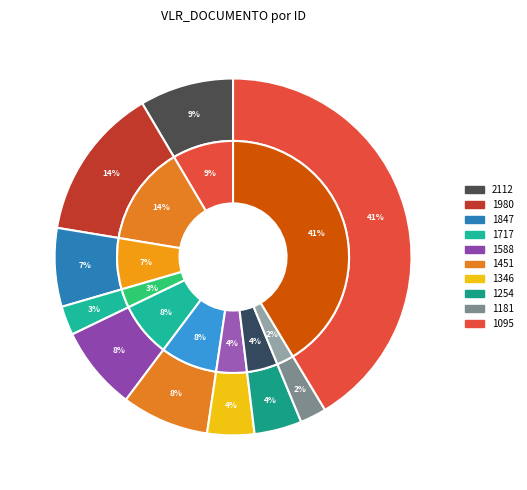

To the nearest percent, what is the difference between the largest and smallest slice percentages?

39%